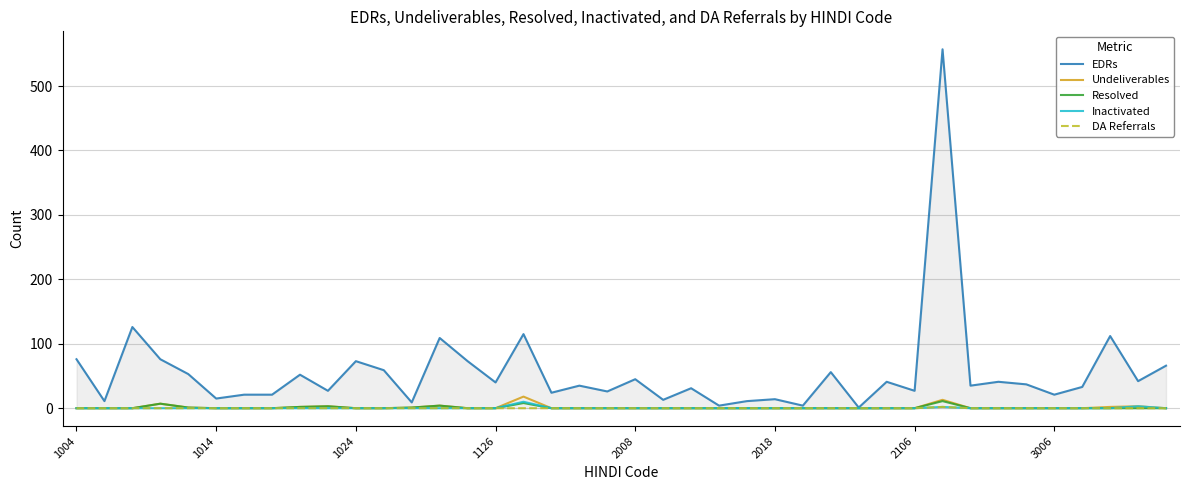

True or false: EDRs has more than 1 interior local peaks.

True